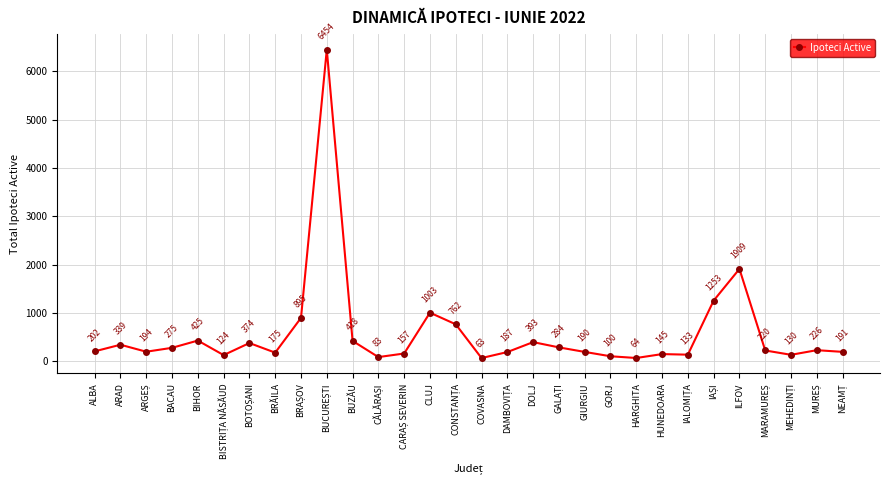

What is the difference between the maximum and second lowest values?

6390